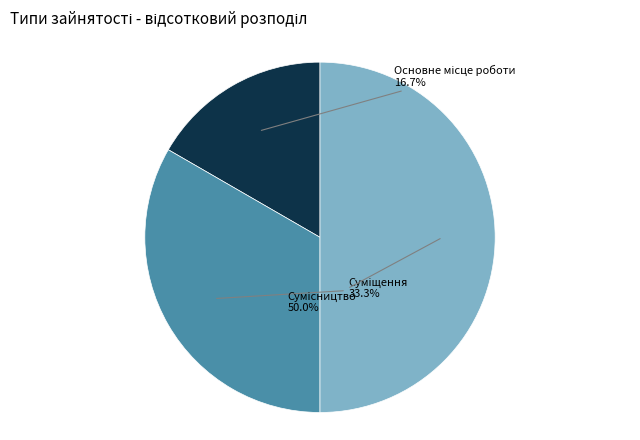

Which category has the smallest portion of the pie?

Основне місце роботи